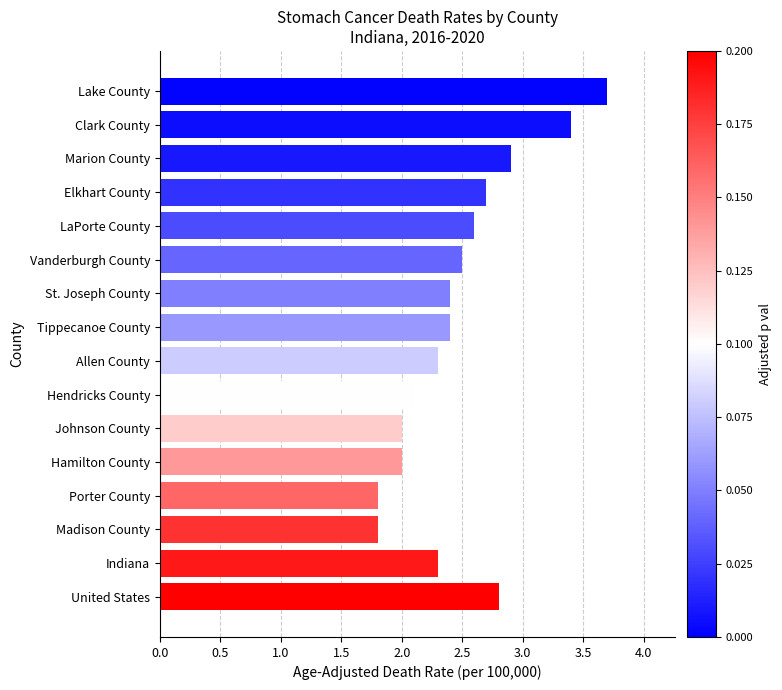

Is it true that the value at Hamilton County is 1.1?

False